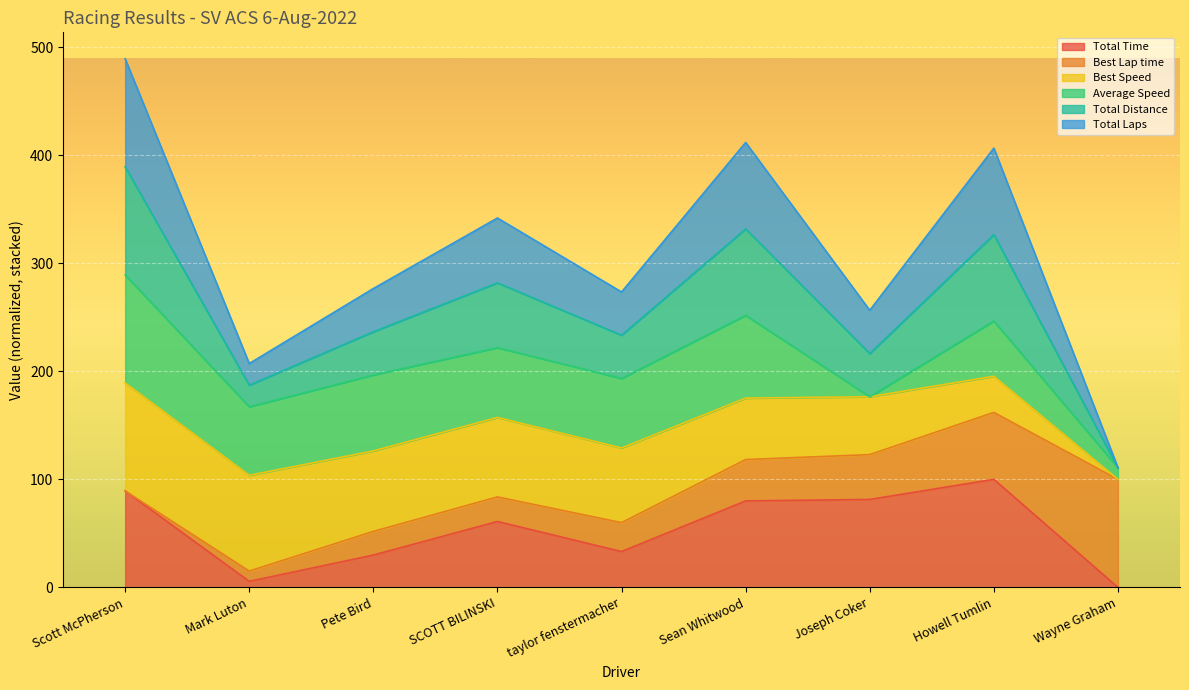

Which has a higher value, Sean Whitwood or Scott McPherson?

Scott McPherson